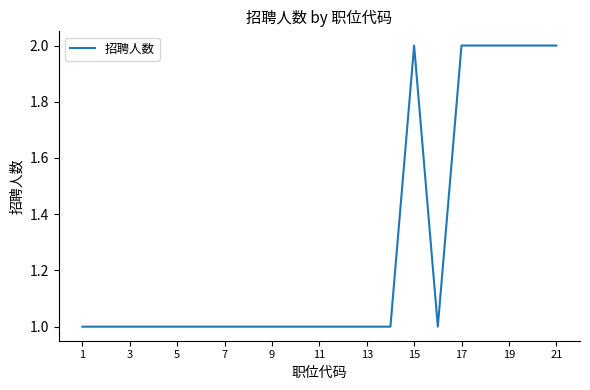

How many lines are shown in the chart?

1